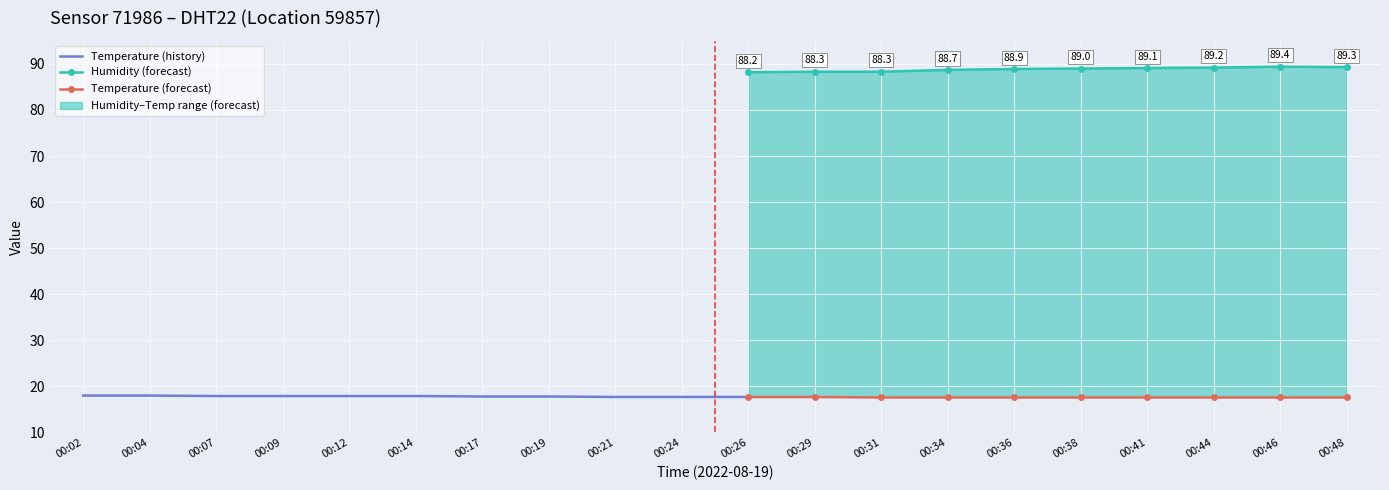

The value of humidity at 00:29 is 88.3. True or false?

True